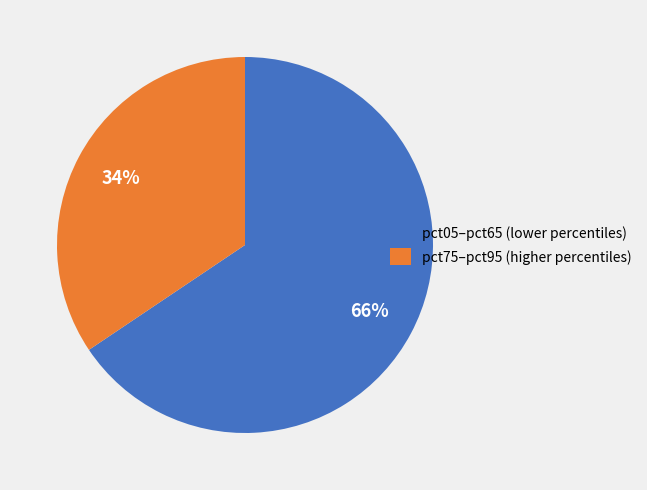

How many segments does this pie chart have?

2